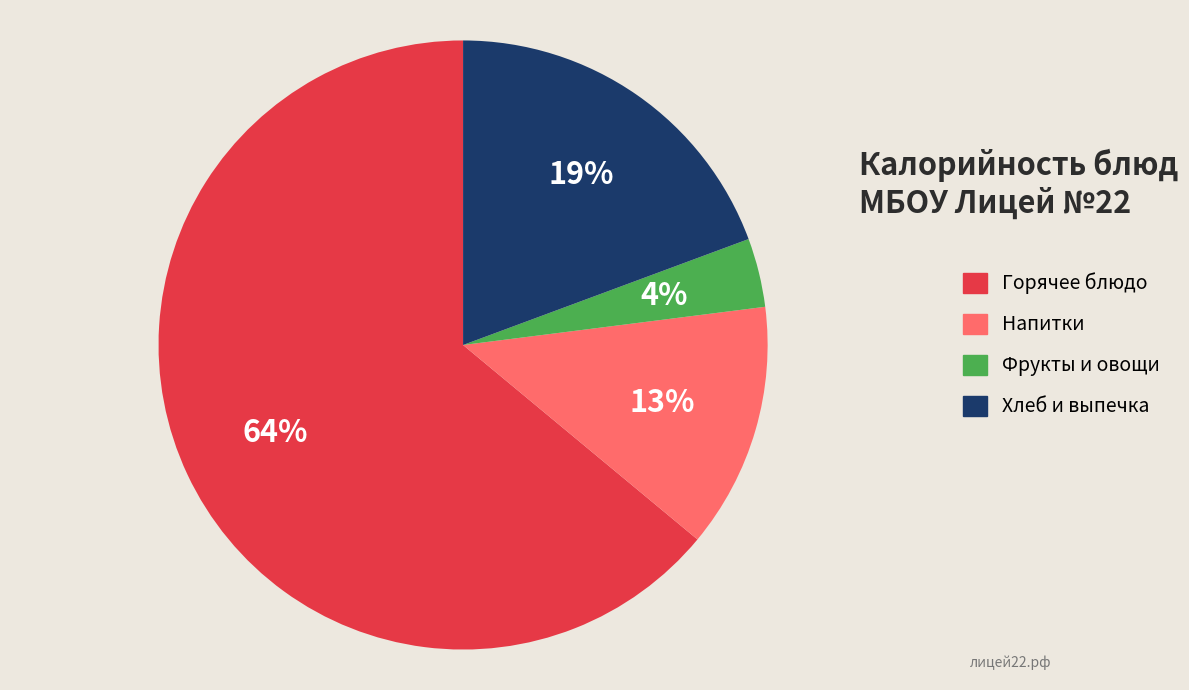

Count the number of slices in the pie.

4